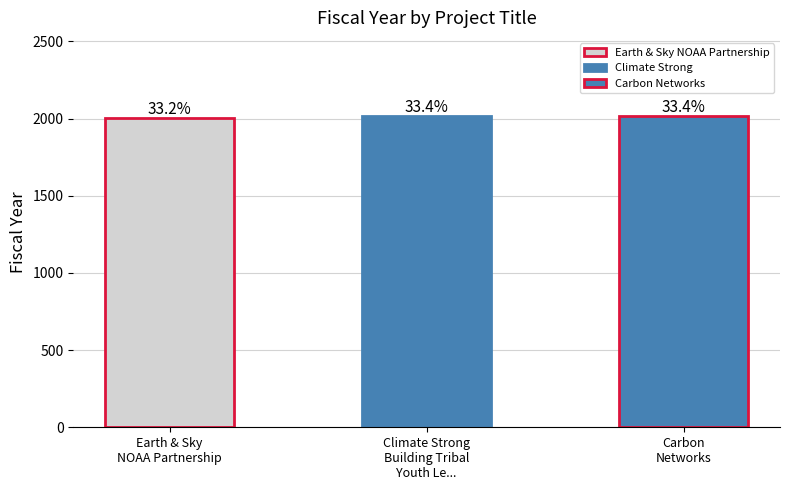

What is the minimum value shown in the chart?

2005